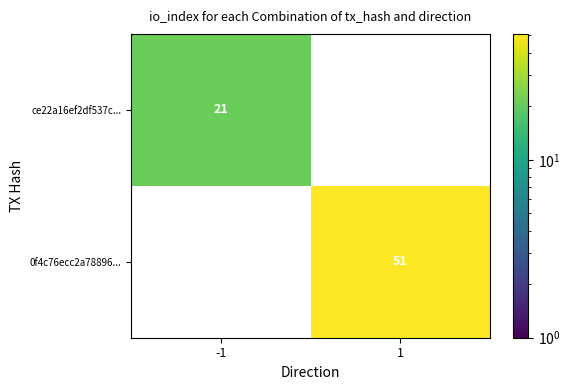

The 0f4c76ecc2a78896... series shows 68 at 1. True or false?

False